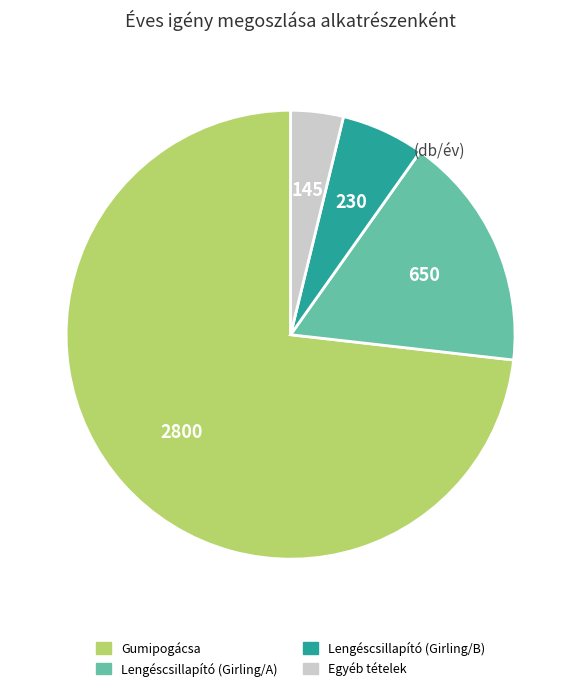

Is there any slice that represents more than half of the pie?

Yes